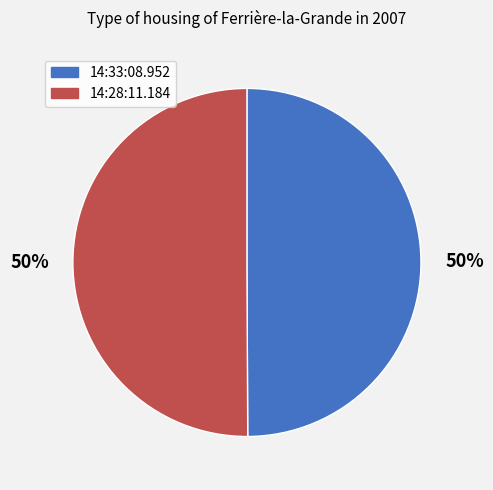

Combined, do 14:33:08.952 and 14:28:11.184 account for over 50%?

Yes